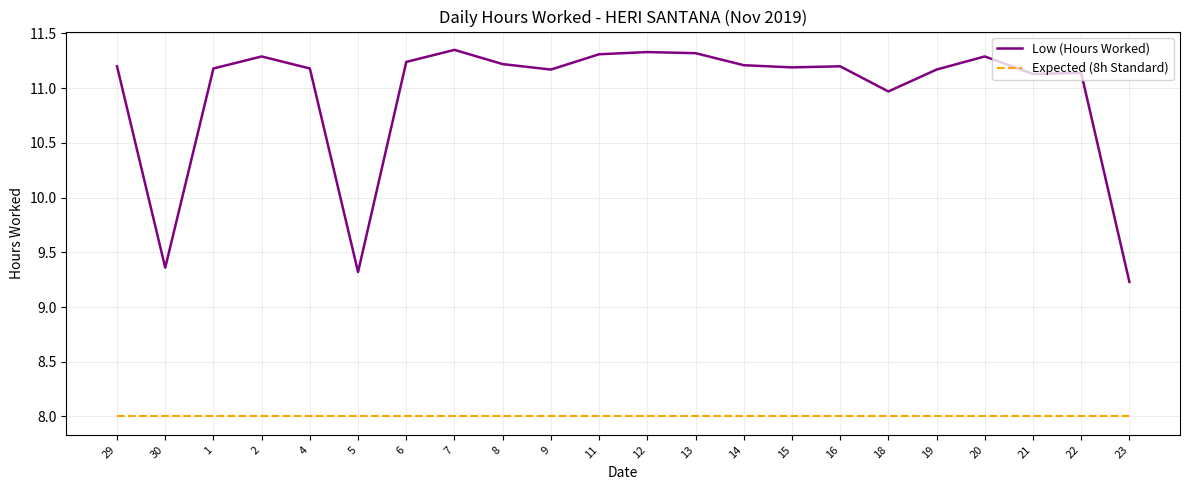

True or false: Low (Hours Worked) and Expected (8h Standard) intersect in this chart.

False